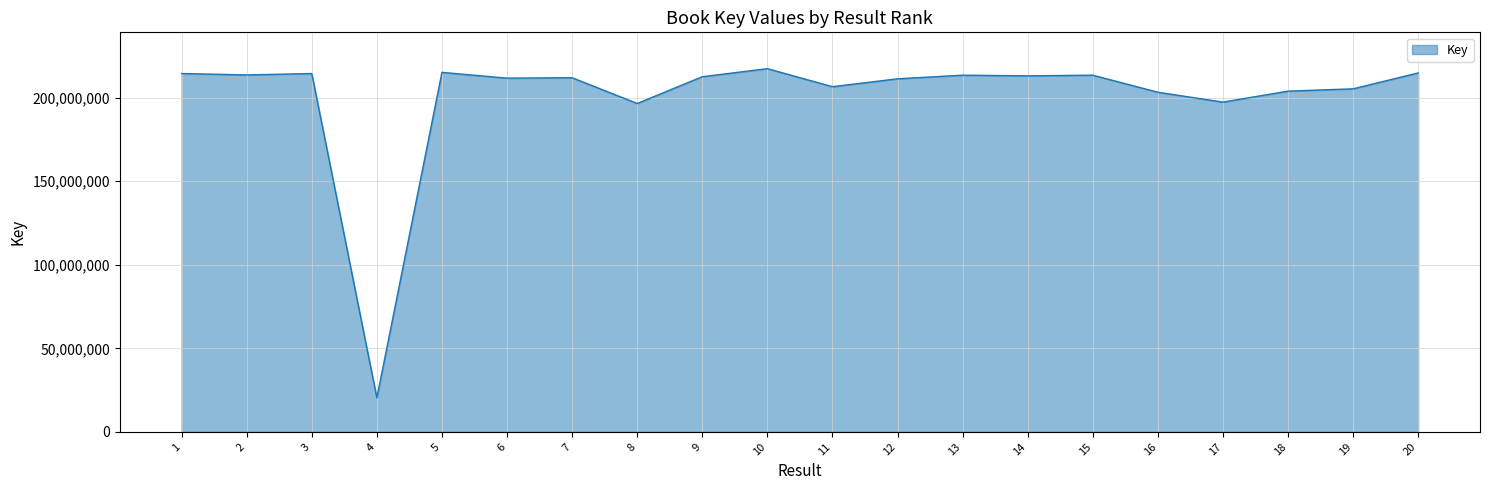

What is the sum of the values at 8 and 10?

413950047